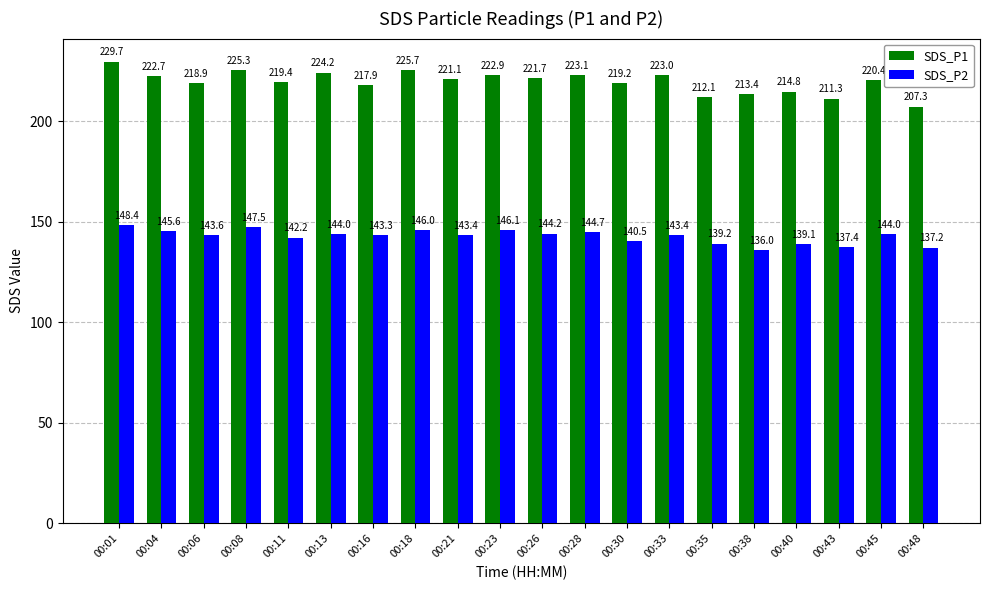

Which series has the widest spread of values?

SDS_P1